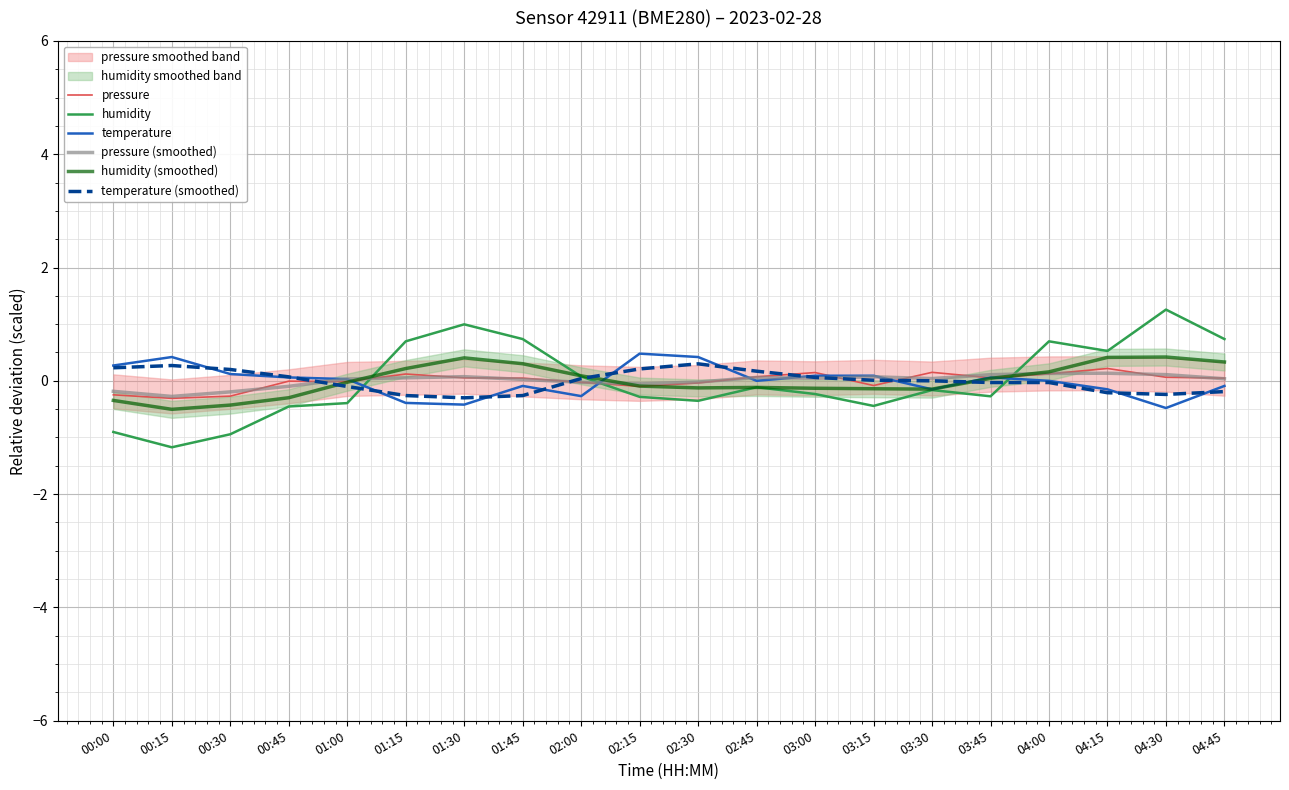

Where does the pressure series first go above 0?

01:15